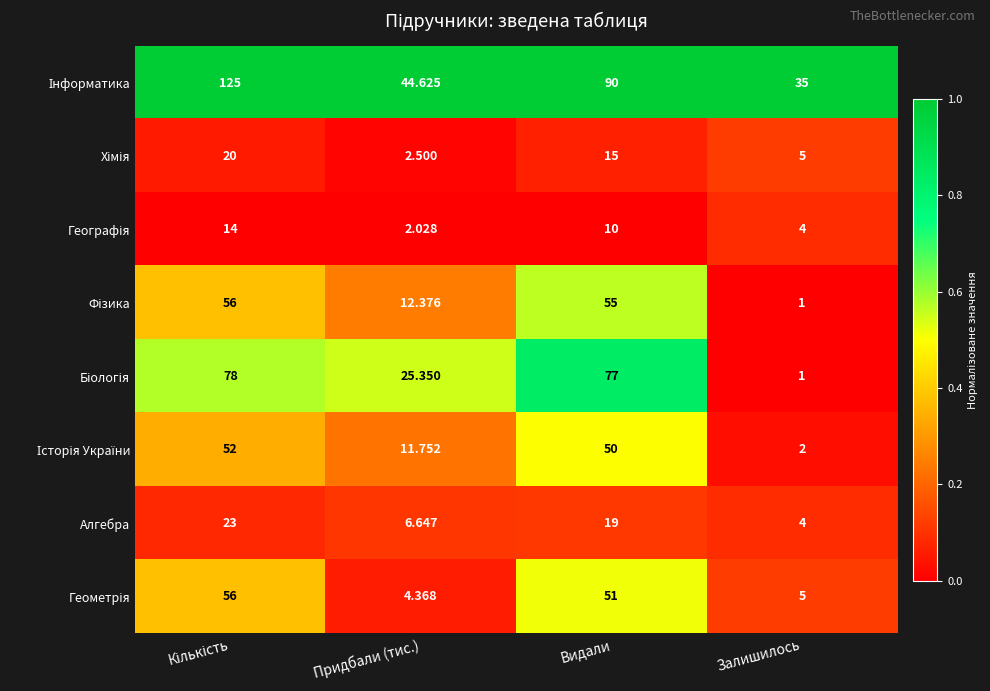

Which series has the largest total across all categories?

Інформатика